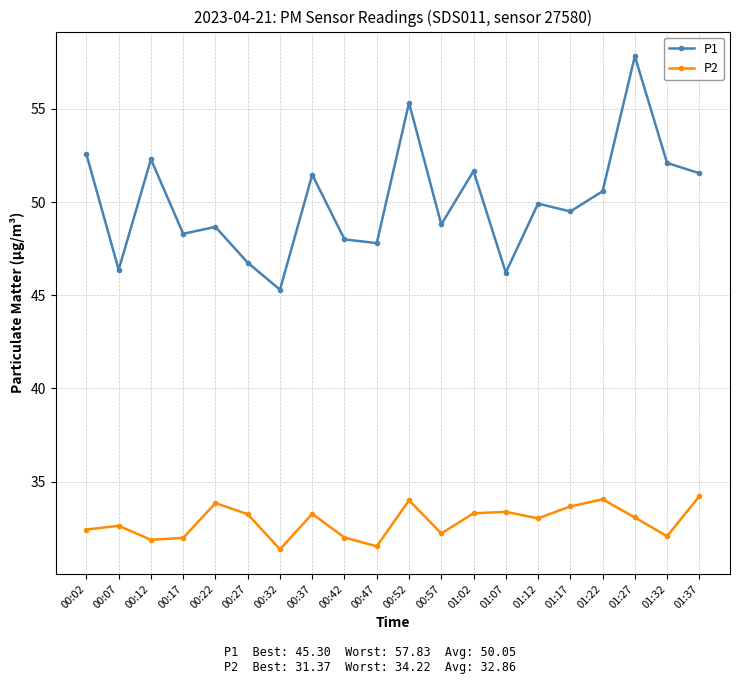

What are all the series names shown in the legend?

P1, P2